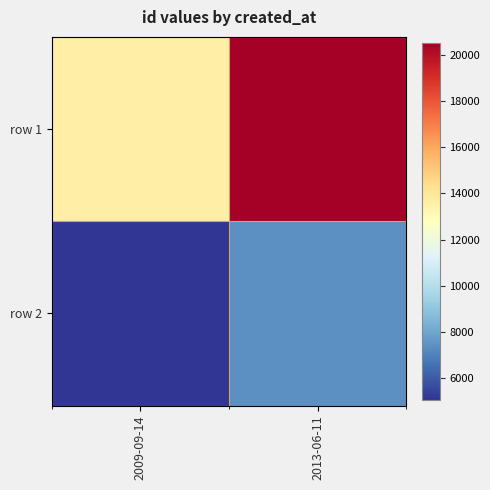

At how many categories does at least one series exceed 19845?

1